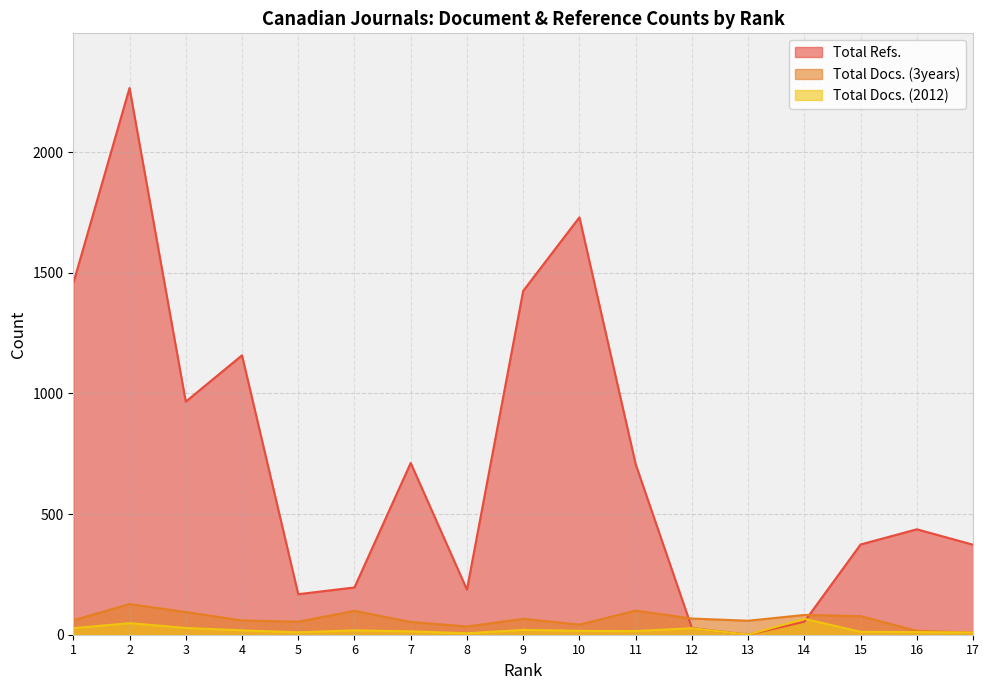

Which series has the widest spread of values?

Total Refs.